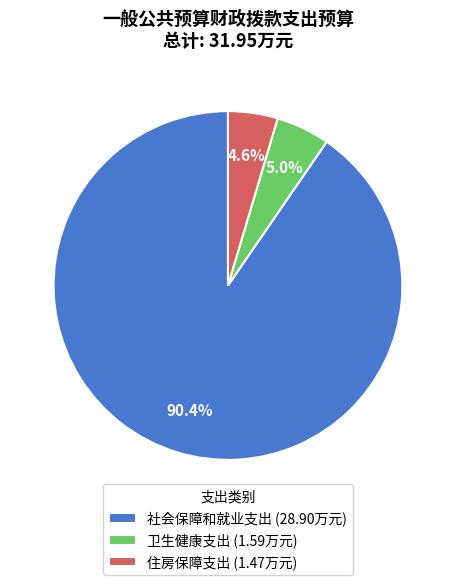

To the nearest percent, what portion does 卫生健康支出 represent?

5%